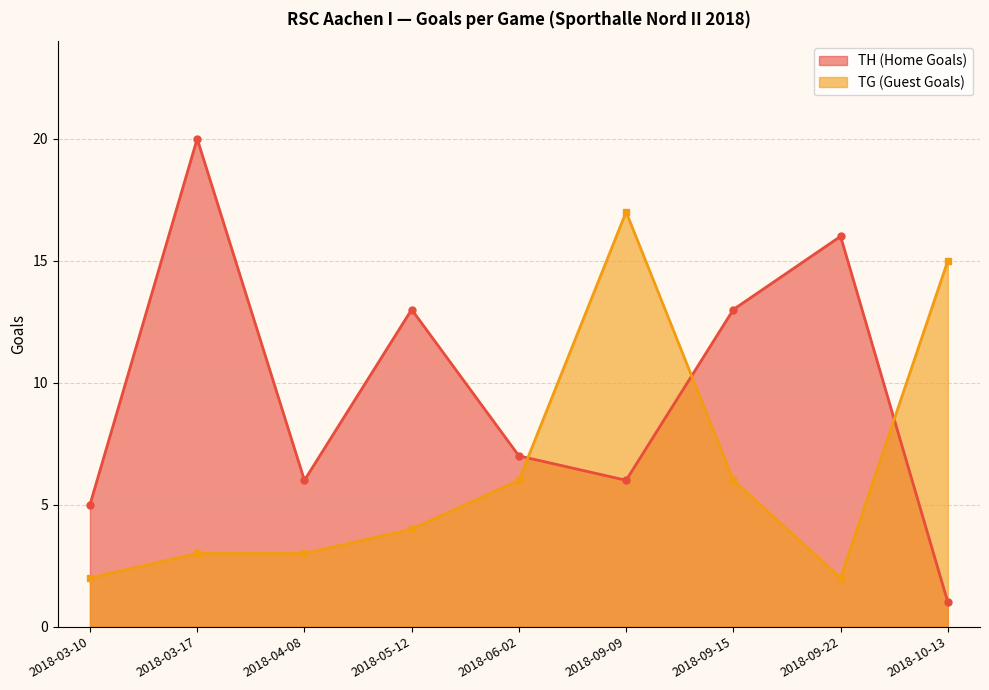

What is the difference between the highest and lowest values at 2018-10-13?

14